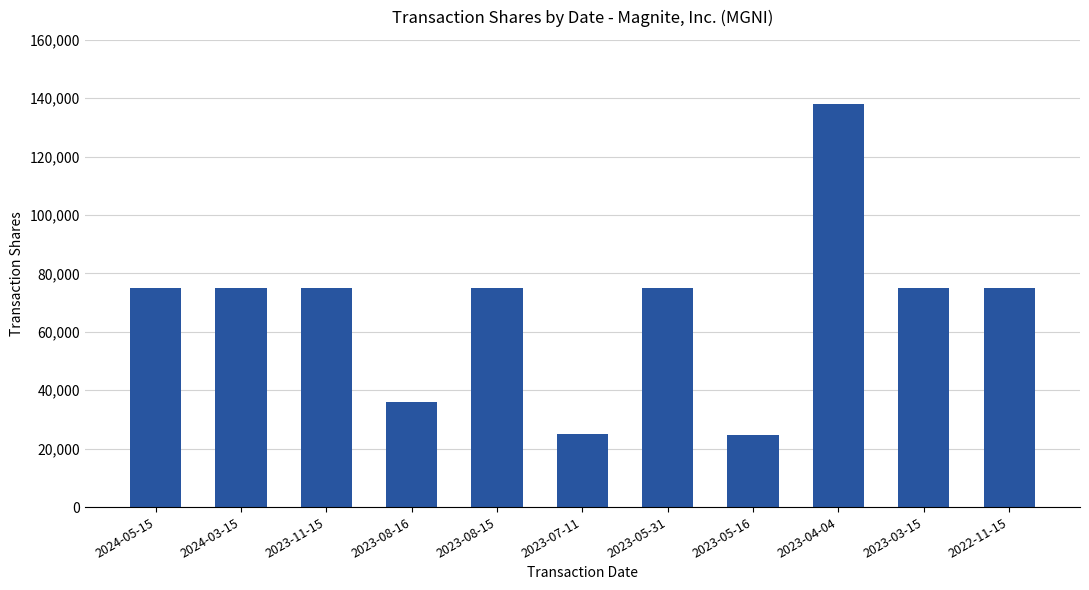

What is the greatest value displayed?

138014